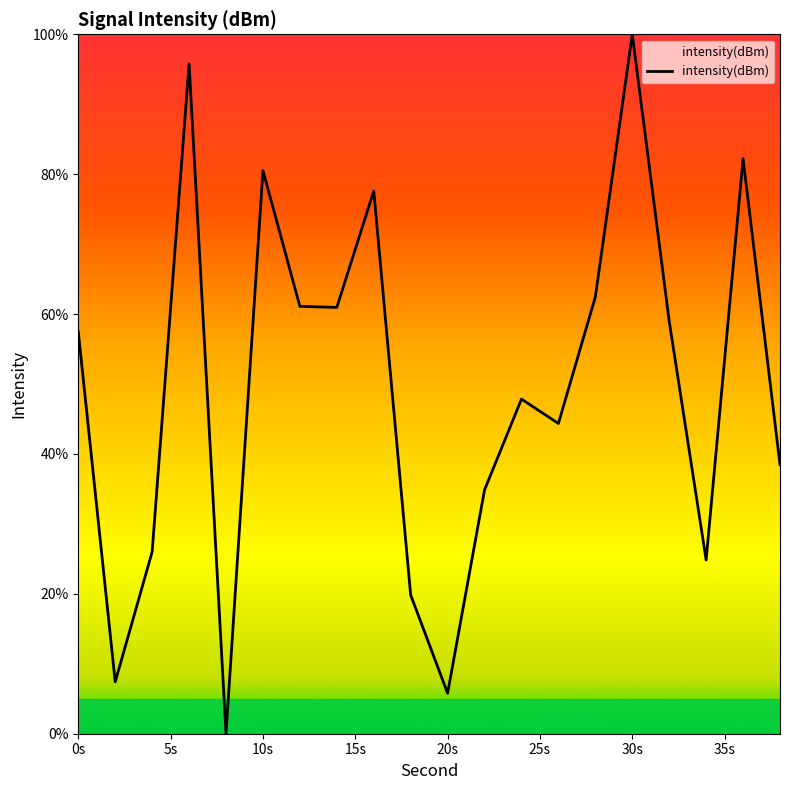

What is the greatest value displayed?

100.0